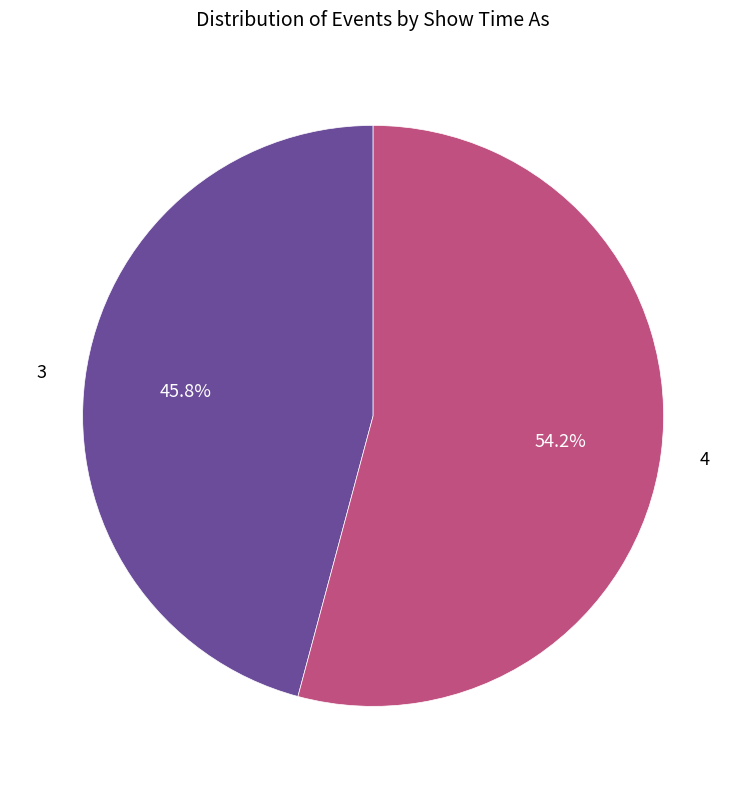

Is there any slice that represents more than half of the pie?

Yes